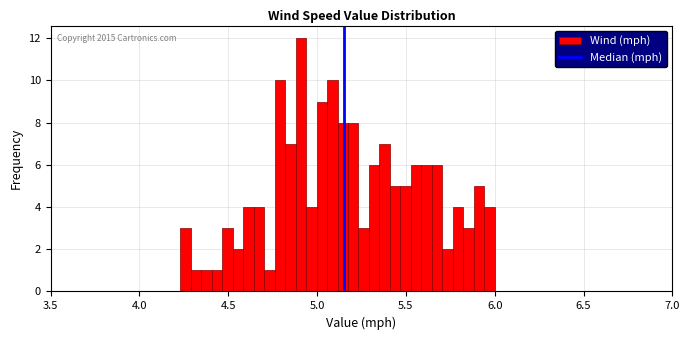

Read against the x-axis, roughly where is the centre of the tallest bar?

4.90